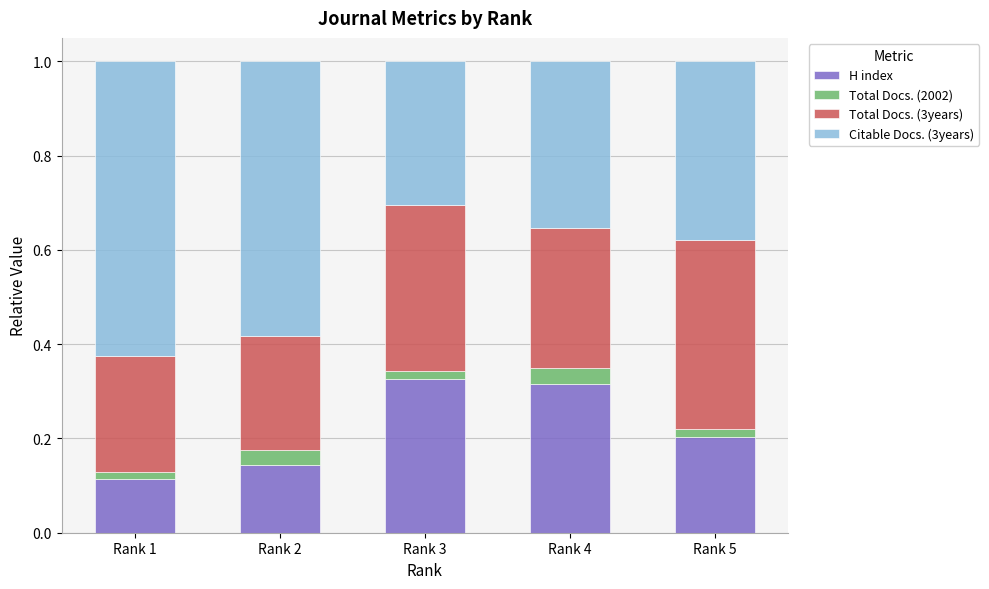

What is the total value across all series at Rank 2?

1.0